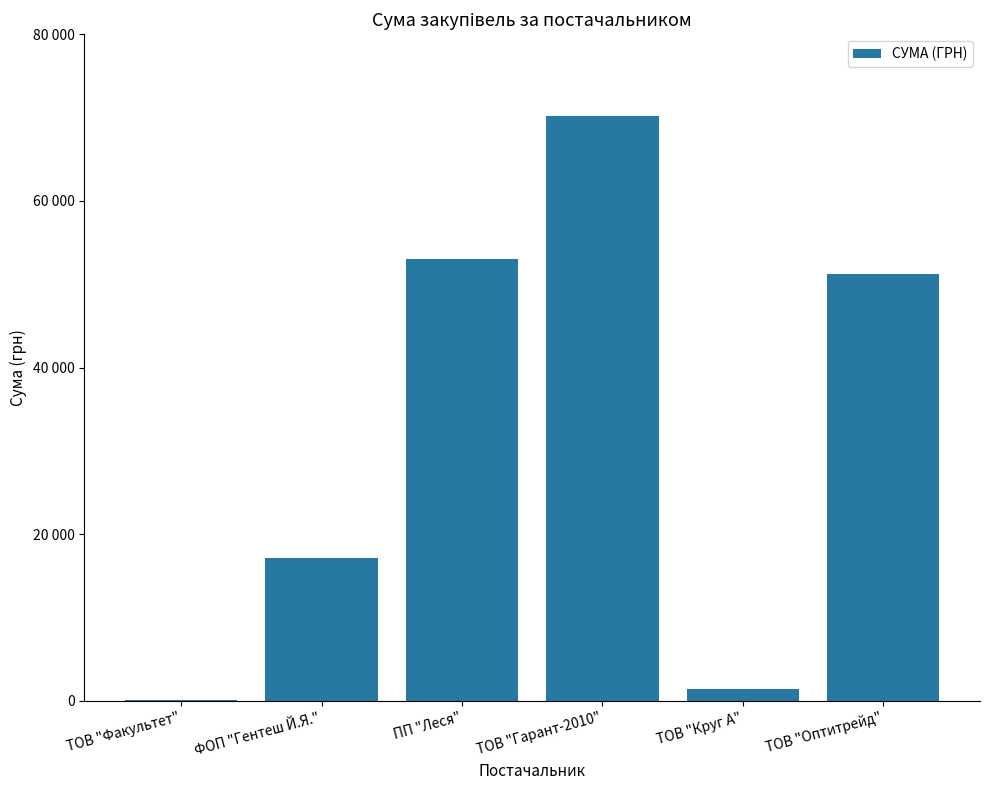

Are the bars horizontal?

No